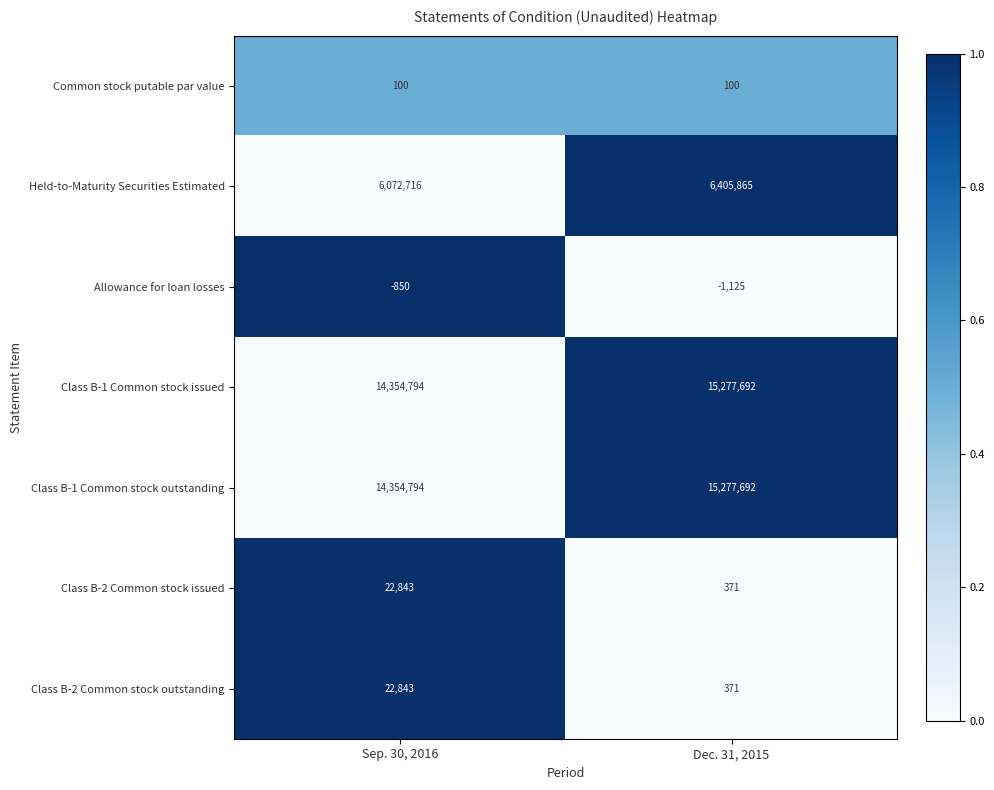

How many categories are shown in the chart?

2